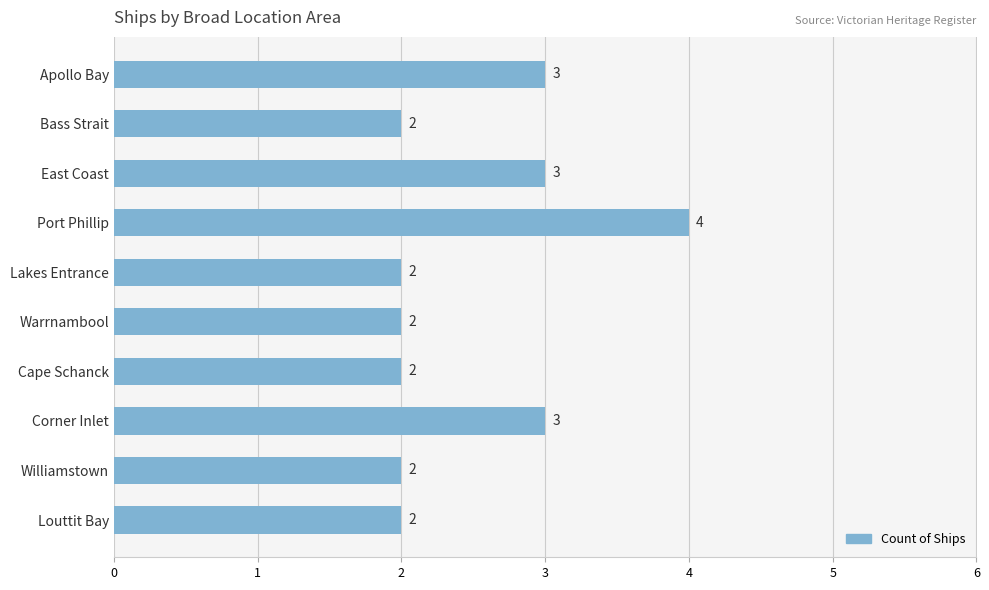

Reading bottom to top, extract all data points from this chart.

Louttit Bay=2	Williamstown=2	Corner Inlet=3	Cape Schanck=2	Warrnambool=2	Lakes Entrance=2	Port Phillip=4	East Coast=3	Bass Strait=2	Apollo Bay=3